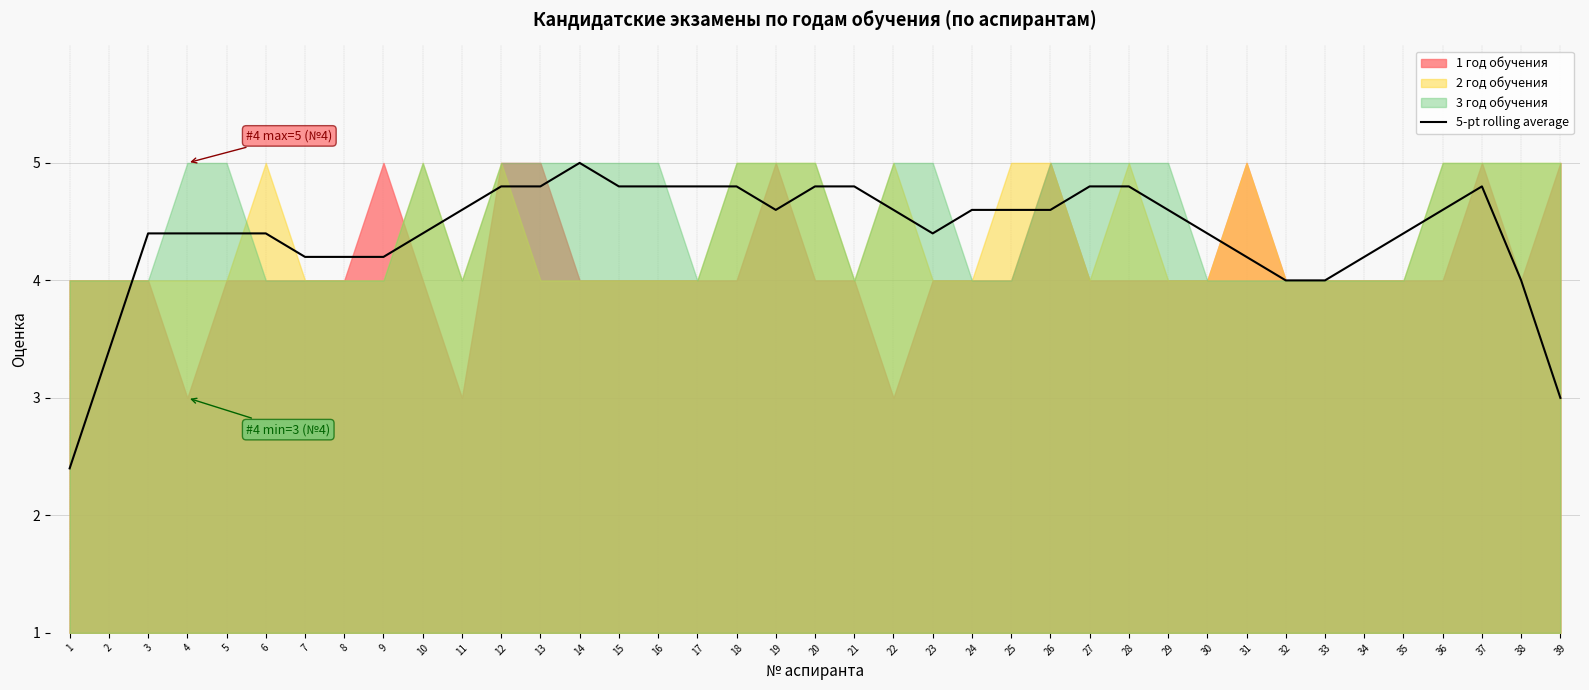

Does the chart have visible grid lines?

Yes